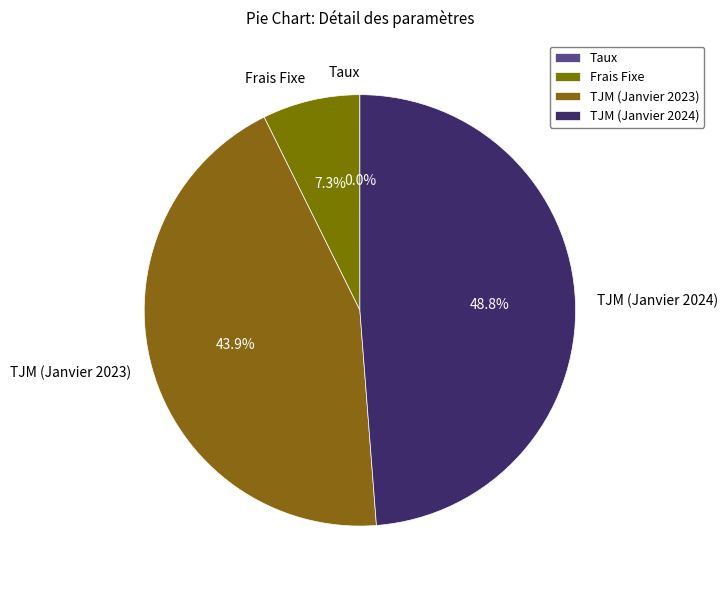

What percentage is NOT represented by TJM (Janvier 2023)?

56.1%